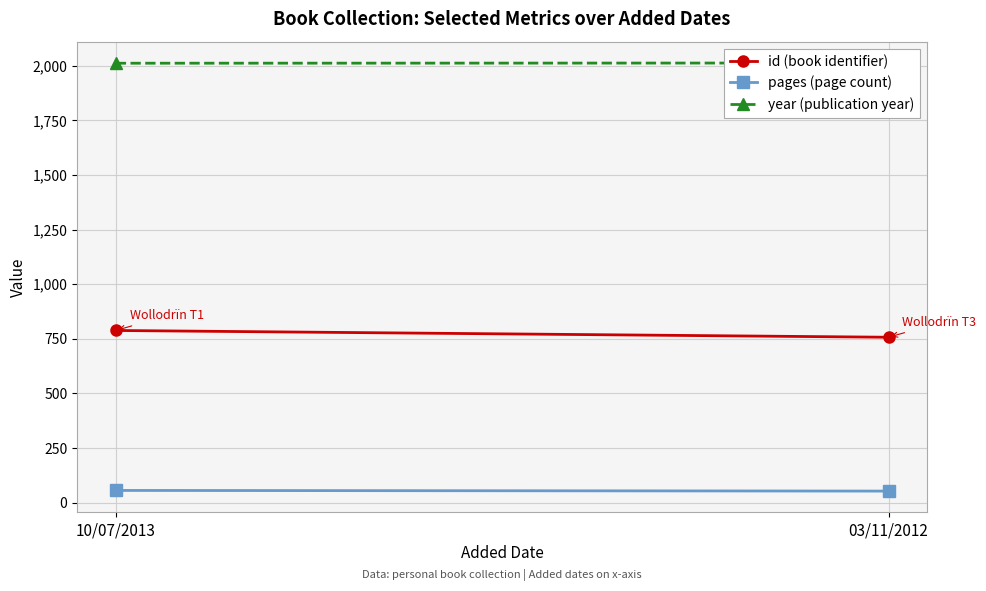

What is the spread (max minus min) of values at 10/07/2013?

1955